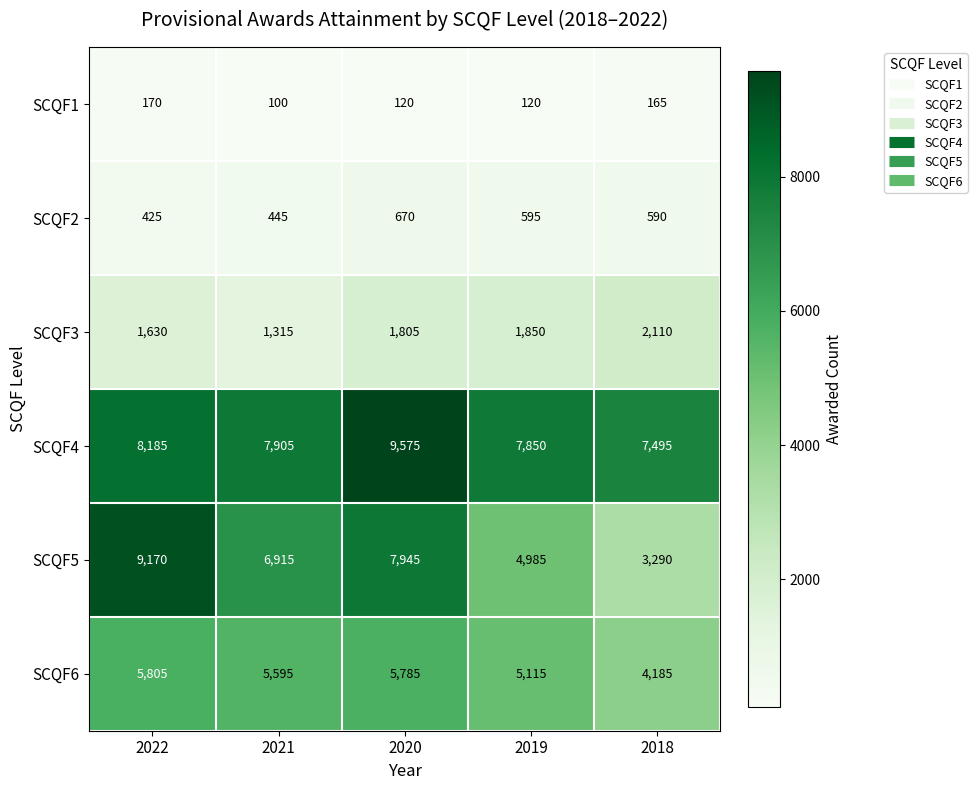

True or false: SCQF2 has a value of 590 at 2018.

True